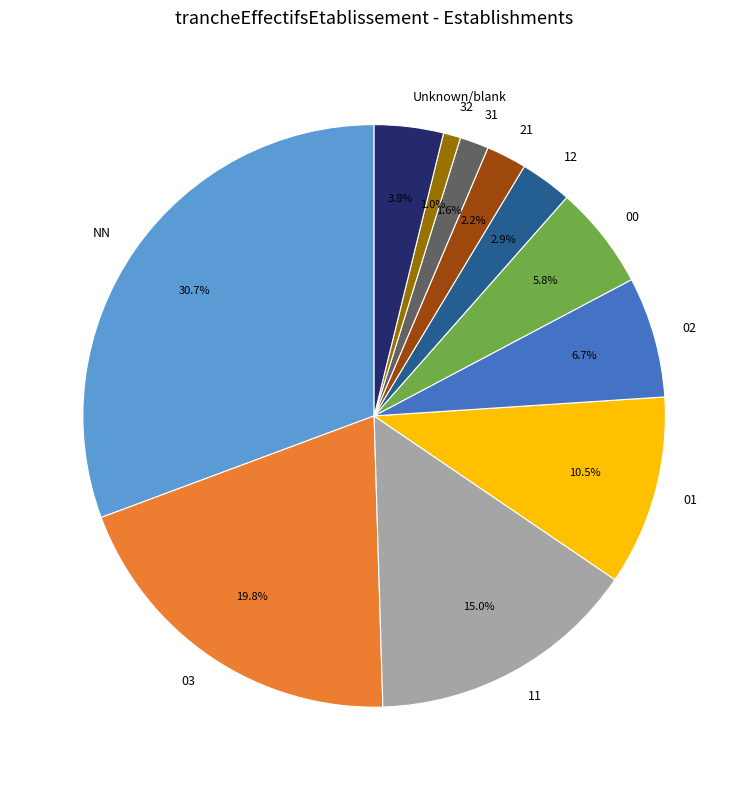

Which slice is the largest?

NN